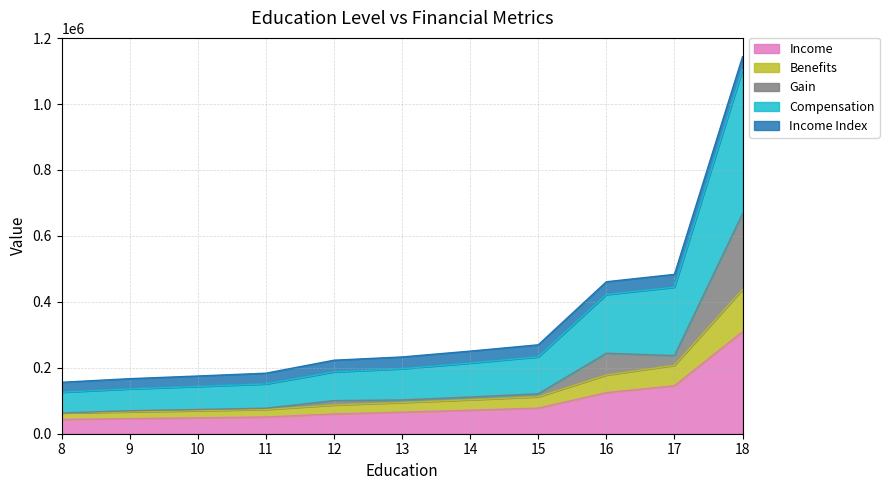

Which series has the widest spread of values?

Compensation